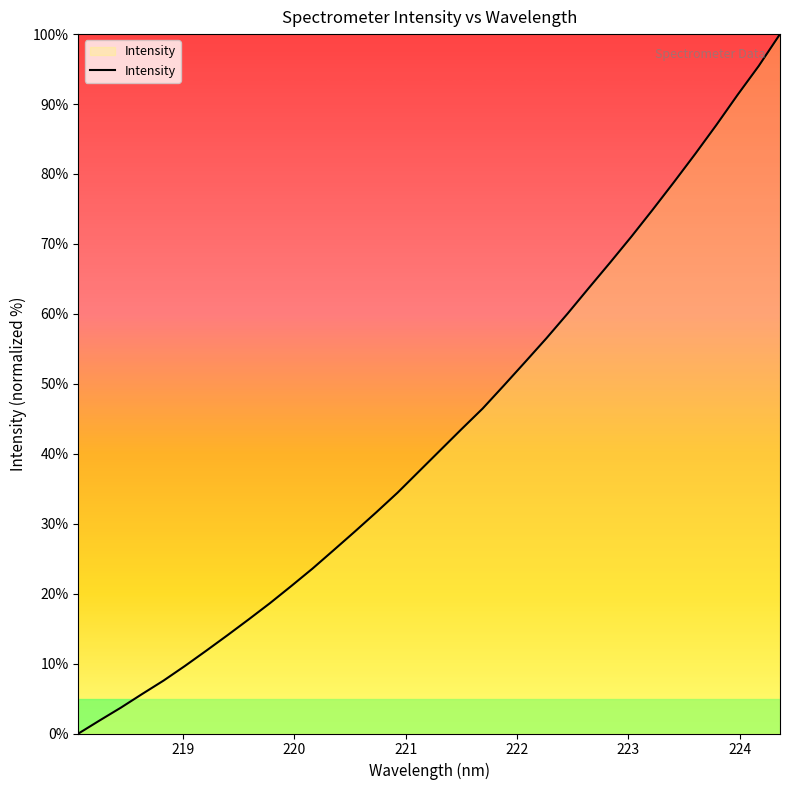

What is the difference between the second highest and second lowest values?

93.6